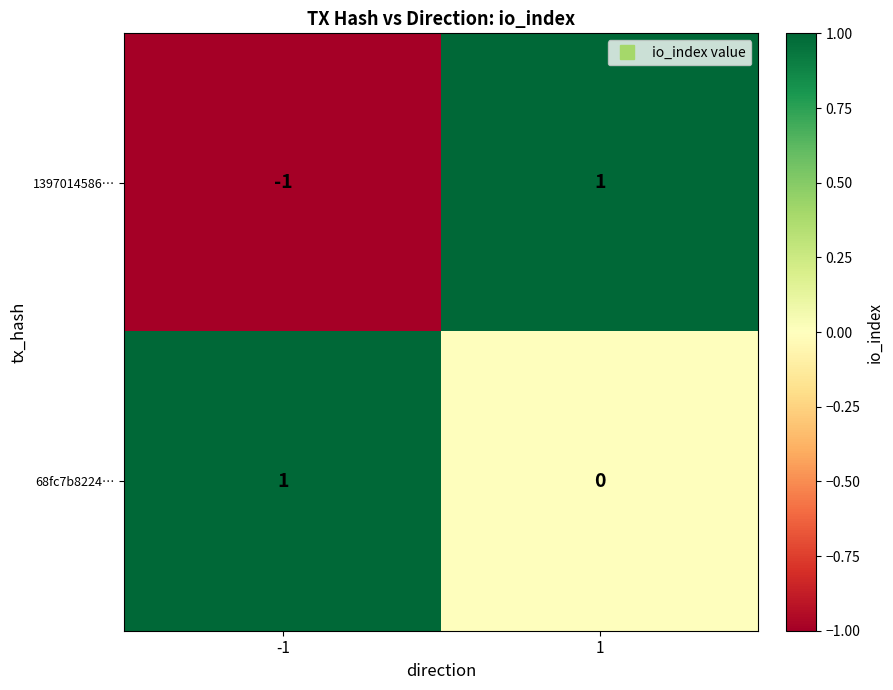

Reading left to right, extract all data points from this chart.

1397014586…: -1	1
68fc7b8224…: 1	0